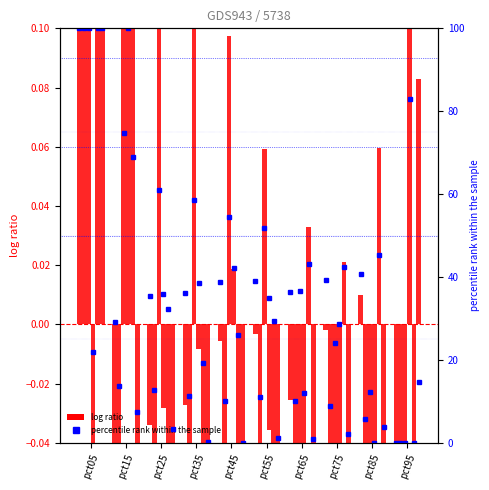

What is the difference between the highest and lowest values at pct55?

30.2